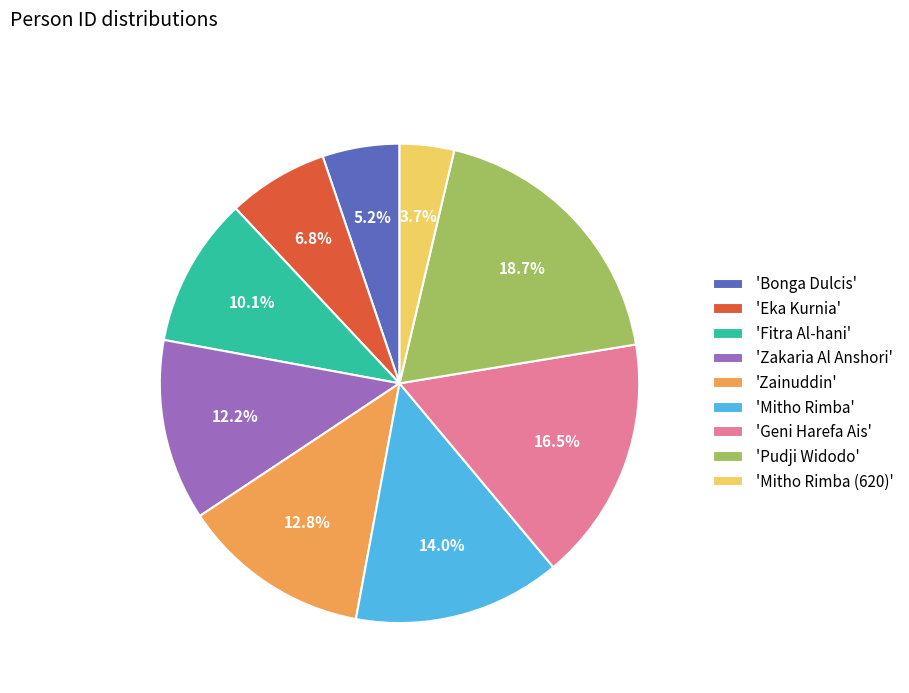

Approximately how many times larger is the value at 'Bonga Dulcis' compared to 'Geni Harefa Ais'?

0.3